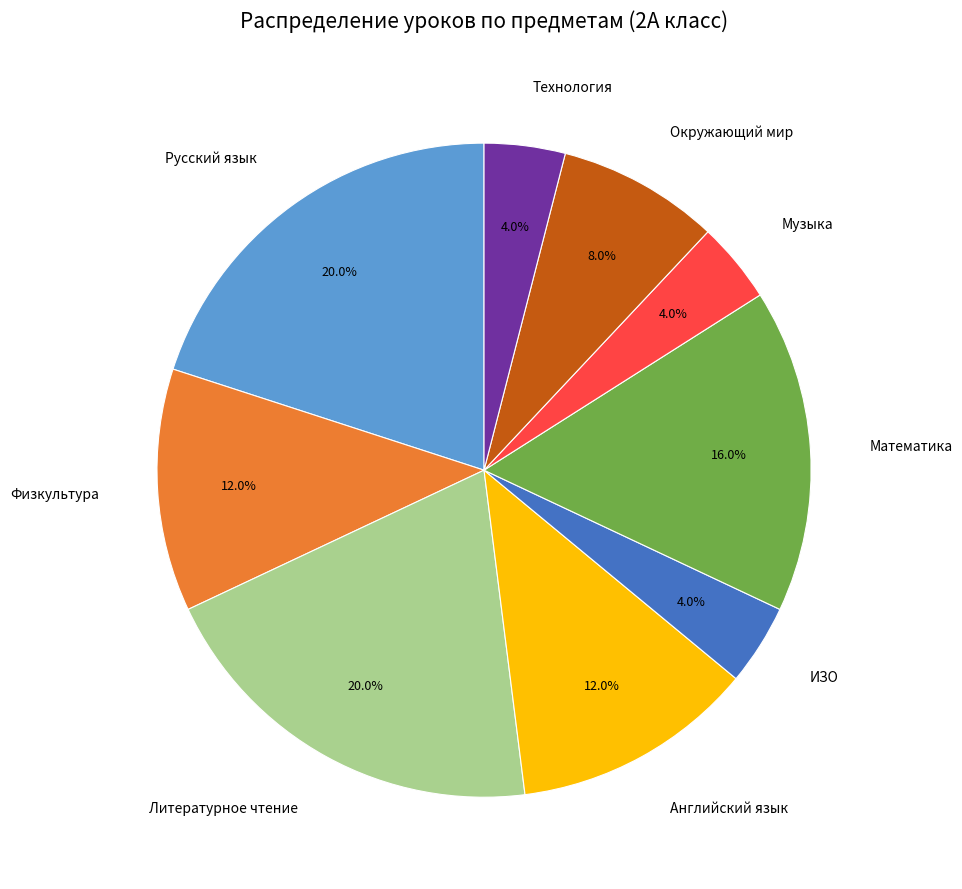

True or false: Технология accounts for 4% of the total.

True